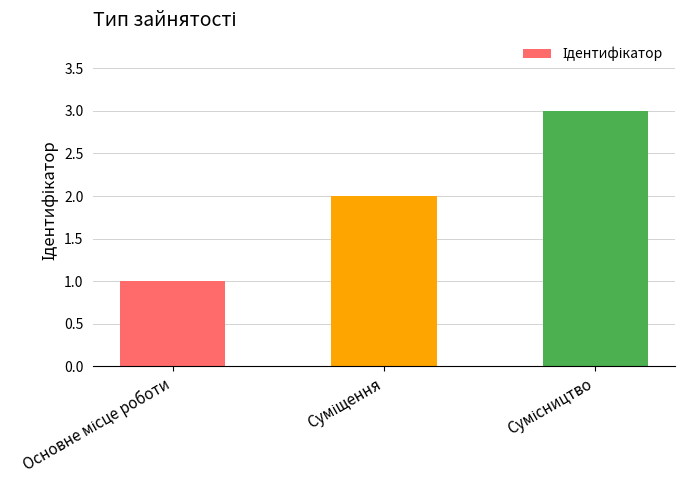

What is the maximum value shown in the chart?

3